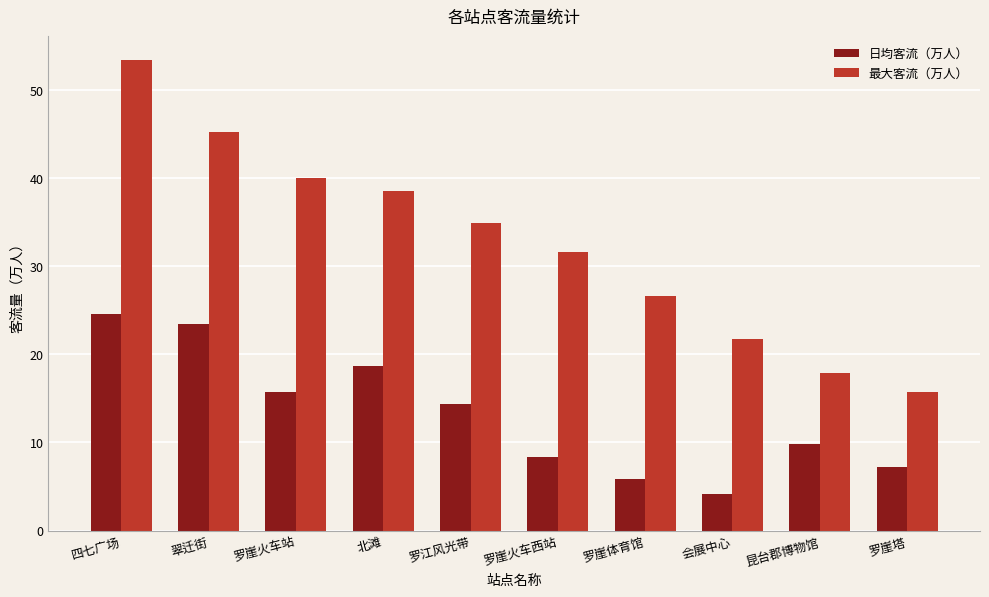

What is the approximate value of 最大客流（万人） at 罗江风光带?

34.9